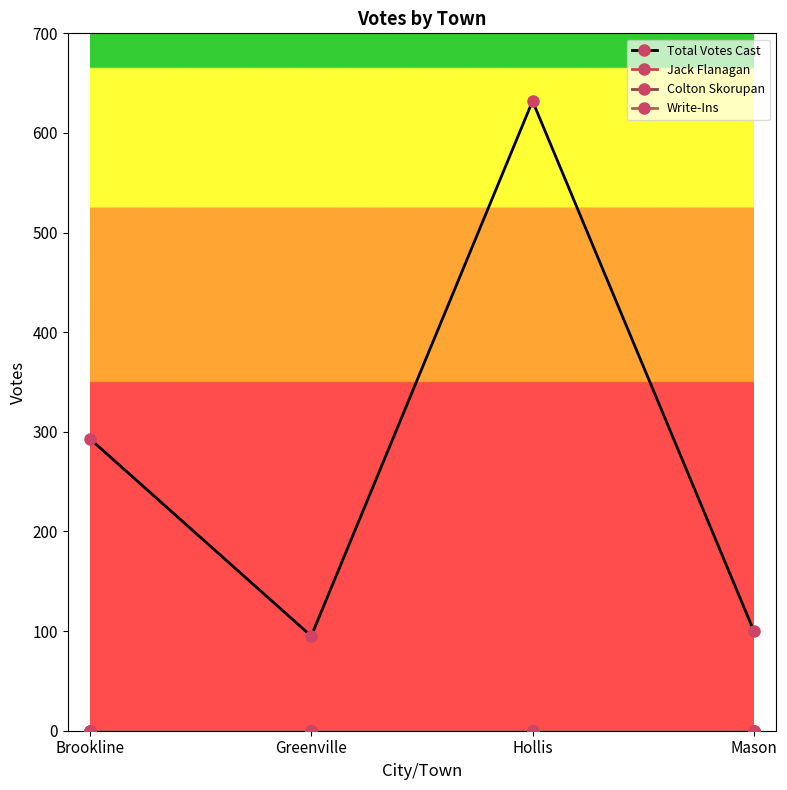

Which label corresponds to the largest value in the chart?

Hollis